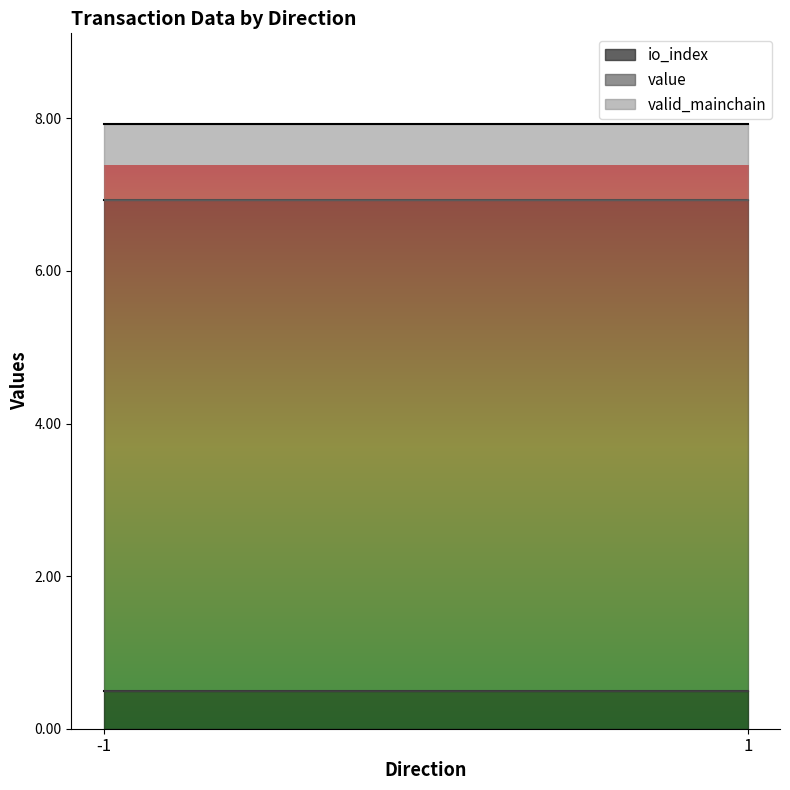

What is the total value across all series at 1?

7.9